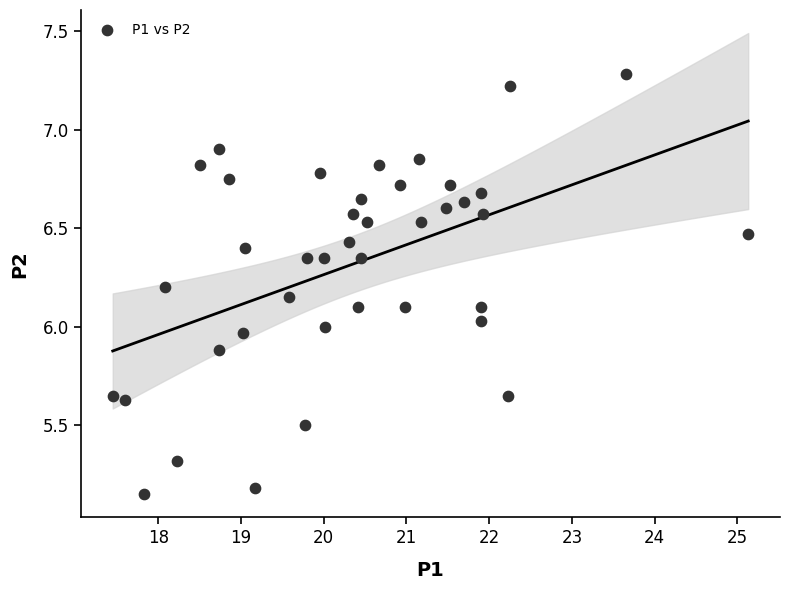

What is the range of X values (max minus min)?

7.7